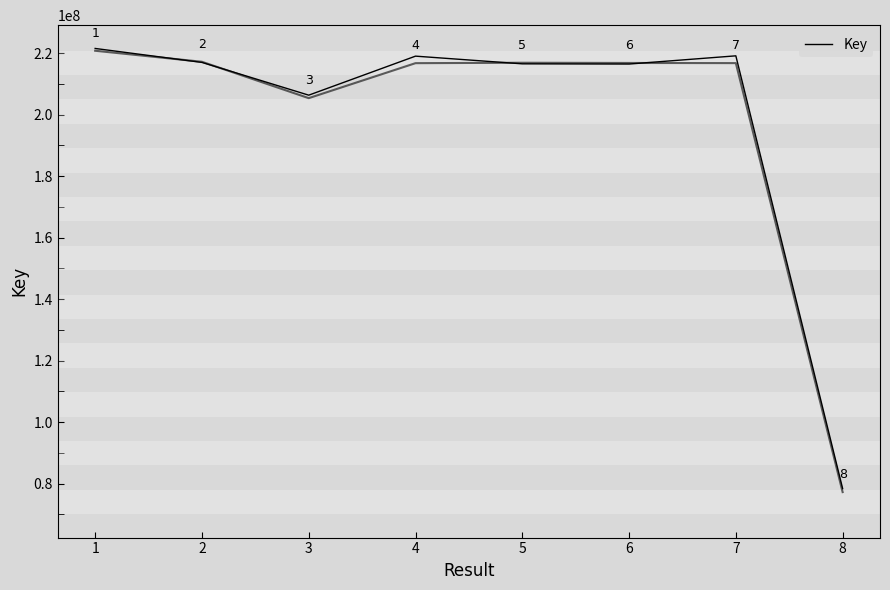

Reading left to right, extract all data points from this chart.

221557807.2	217018021.5	206363347.8	219058117.8	216556439.9	216488744.6	219158347.2	78385275.1